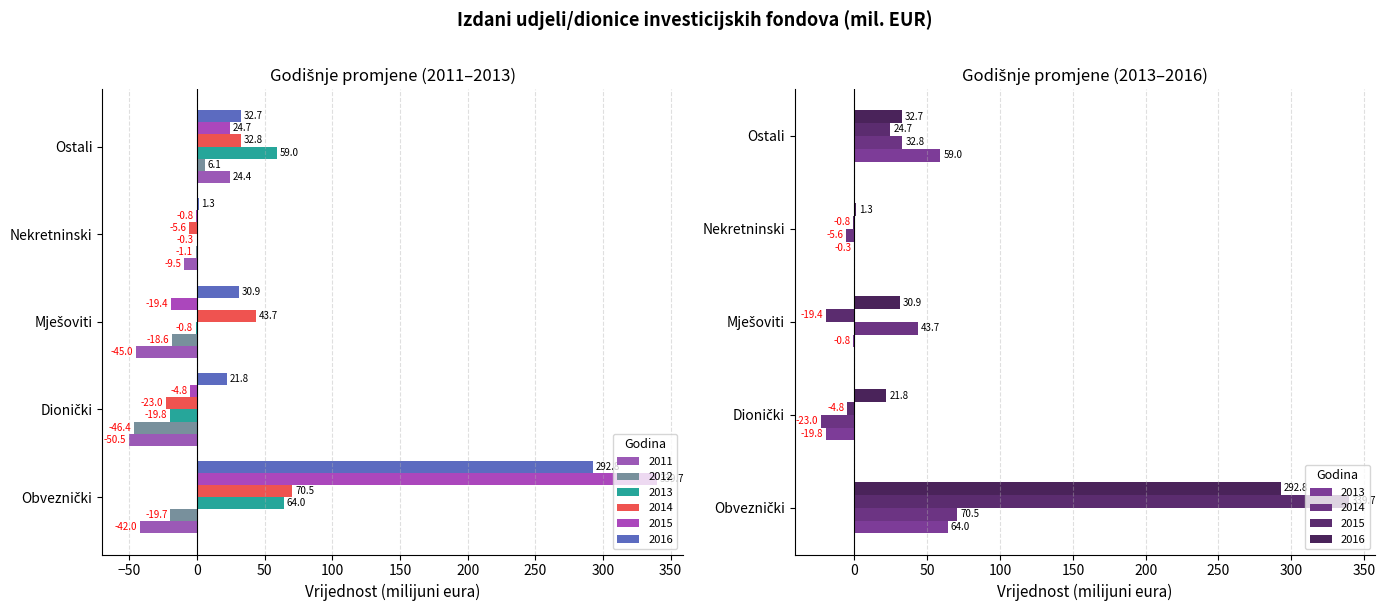

How many values in the 2016 series are below 30?

2